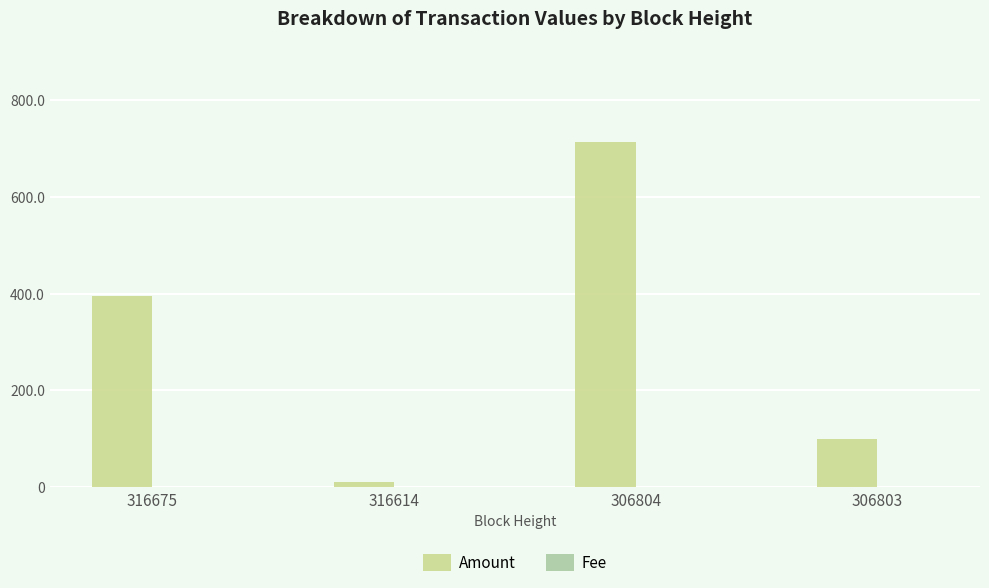

At which category is the sum across all series the highest?

306804